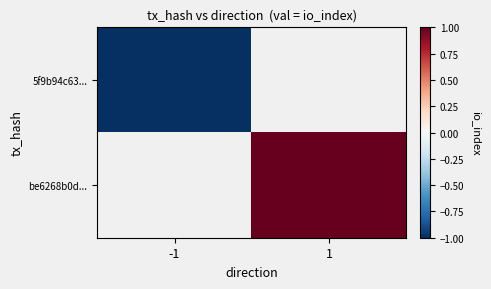

Is the value of 5f9b94c63... at 1 greater than the value of be6268b0d... at -1?

No